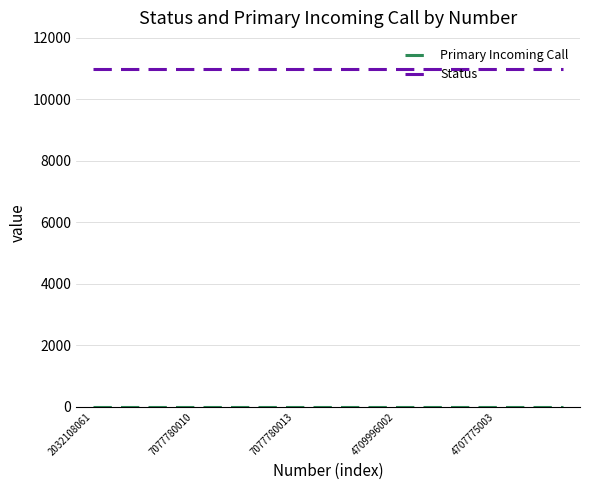

Which series has the largest total across all categories?

Status